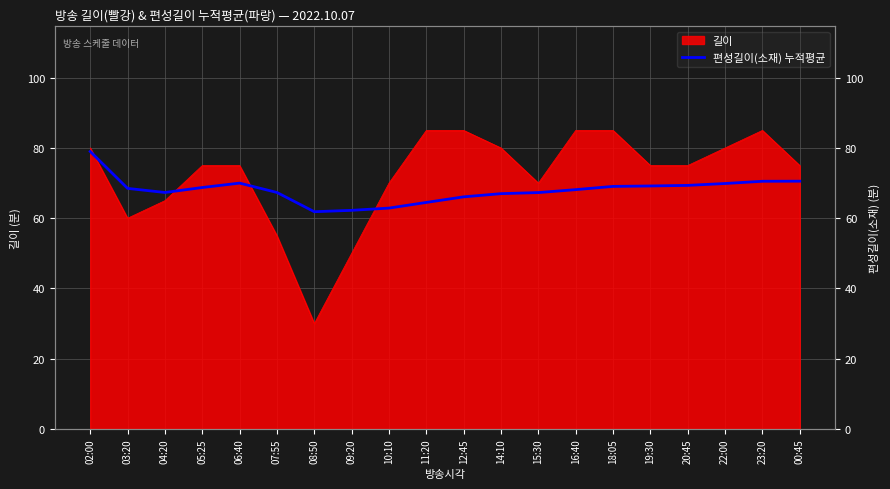

At which category does the chart reach its minimum across all series?

08:50